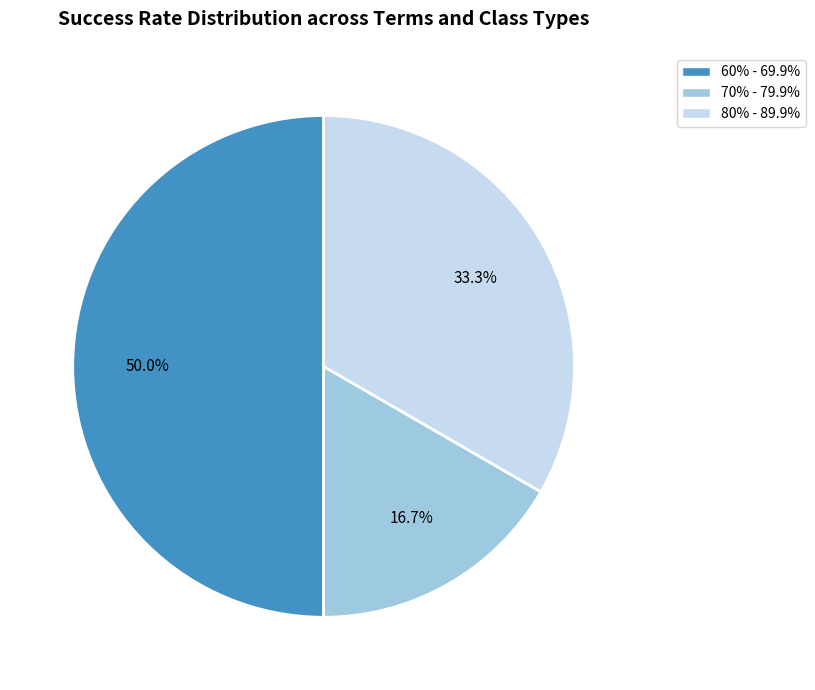

To the nearest percent, what is the average slice percentage?

33%